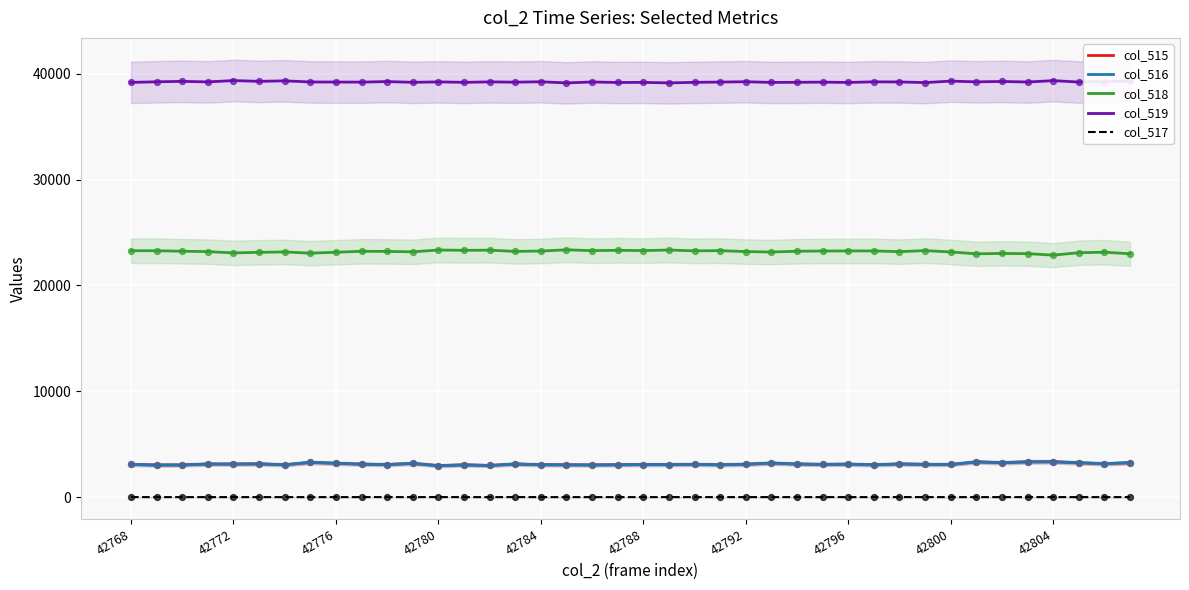

Is the value of col_518 at 42780 greater than the value of col_519 at 42772?

No